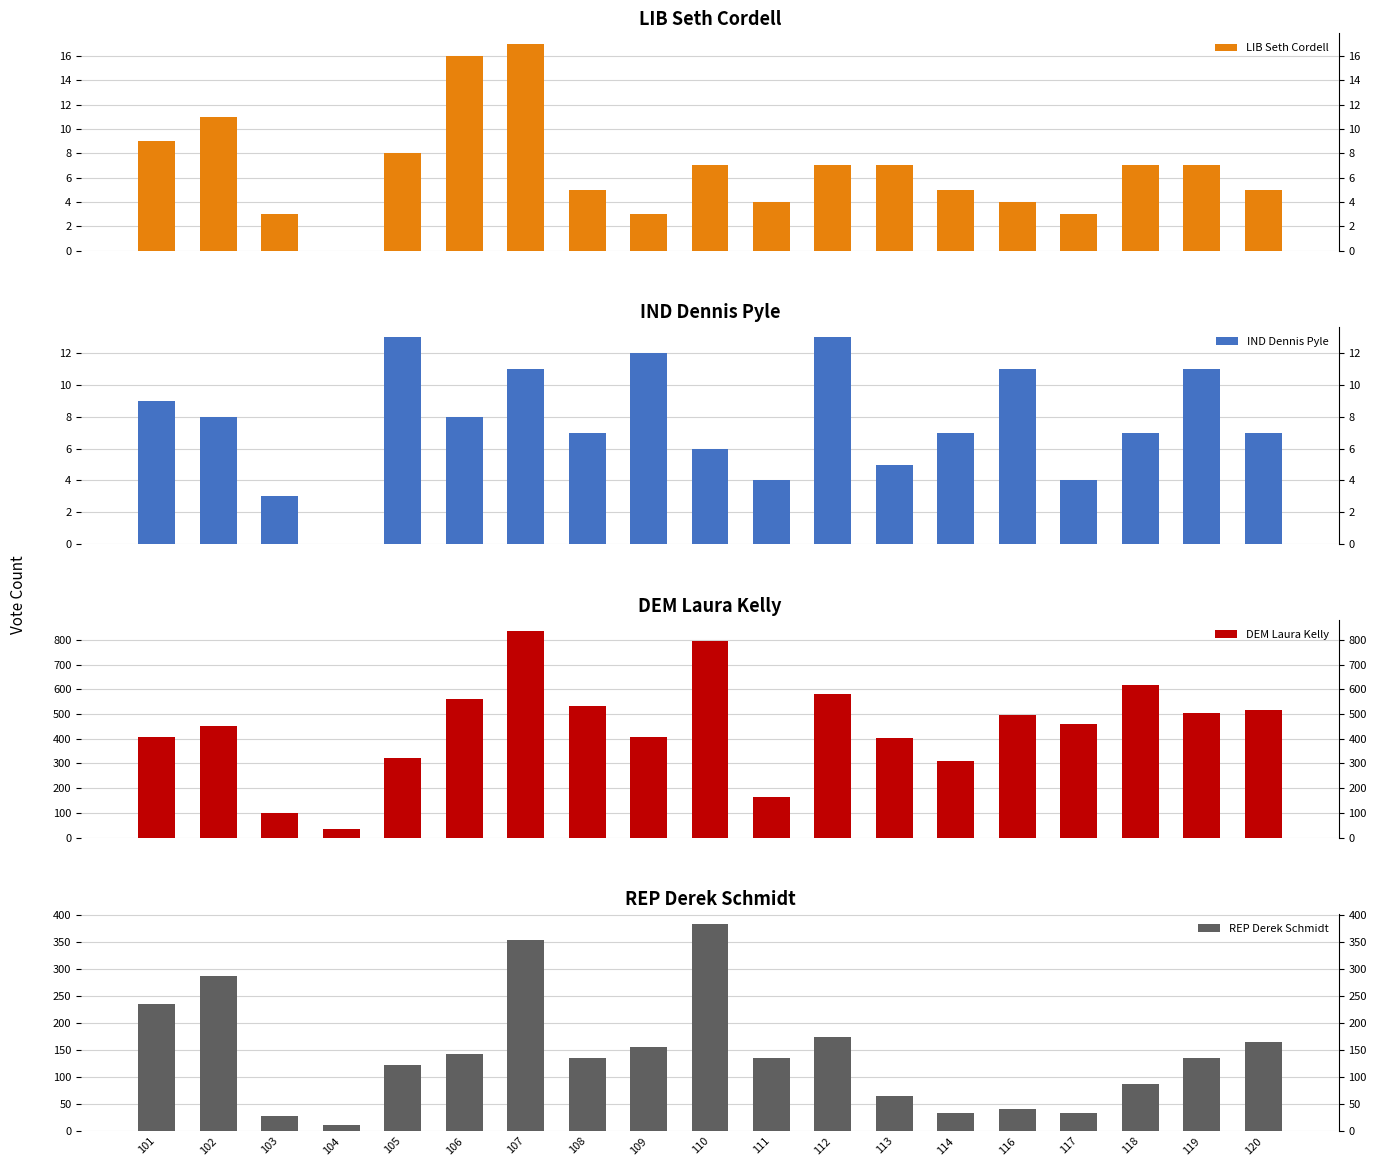

List the labels in order of REP Derek Schmidt value, largest first.

110, 107, 102, 101, 112, 120, 109, 106, 108, 111, 119, 105, 118, 113, 116, 114, 117, 103, 104